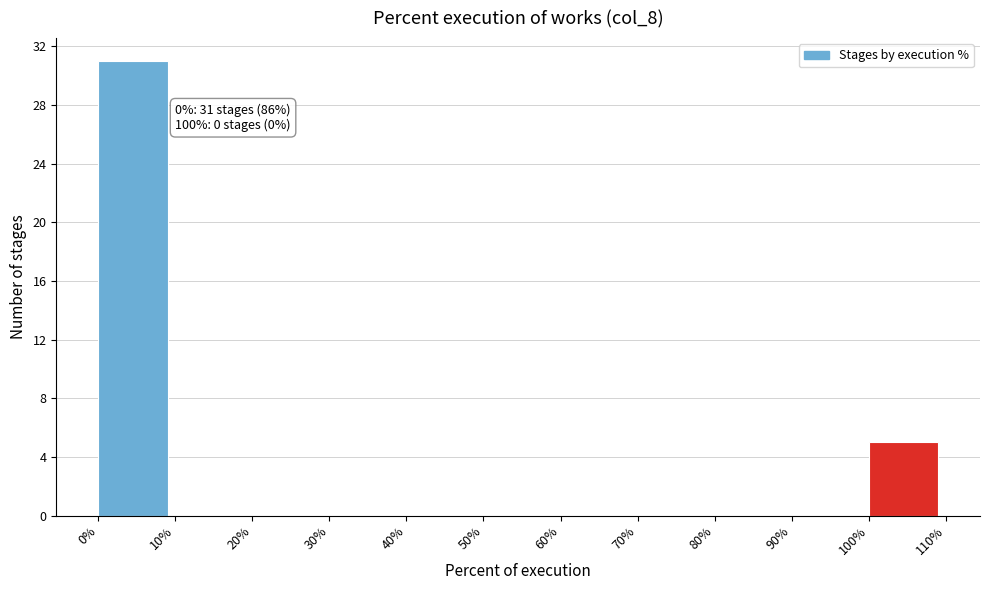

Which range on the x-axis has the tallest bar?

0% to 10%